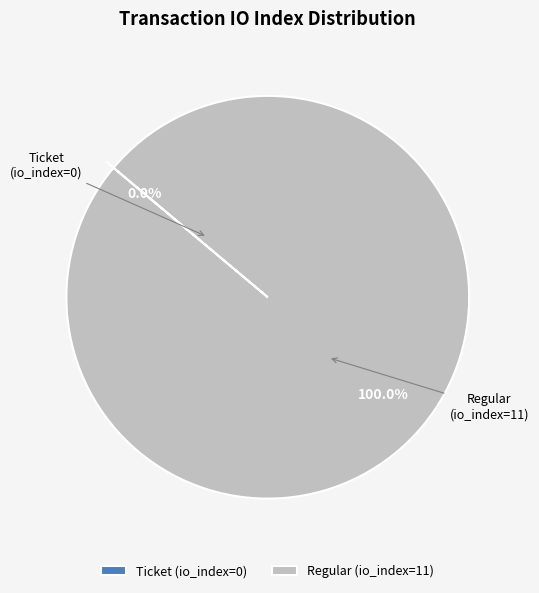

Is there a majority slice in this chart?

Yes